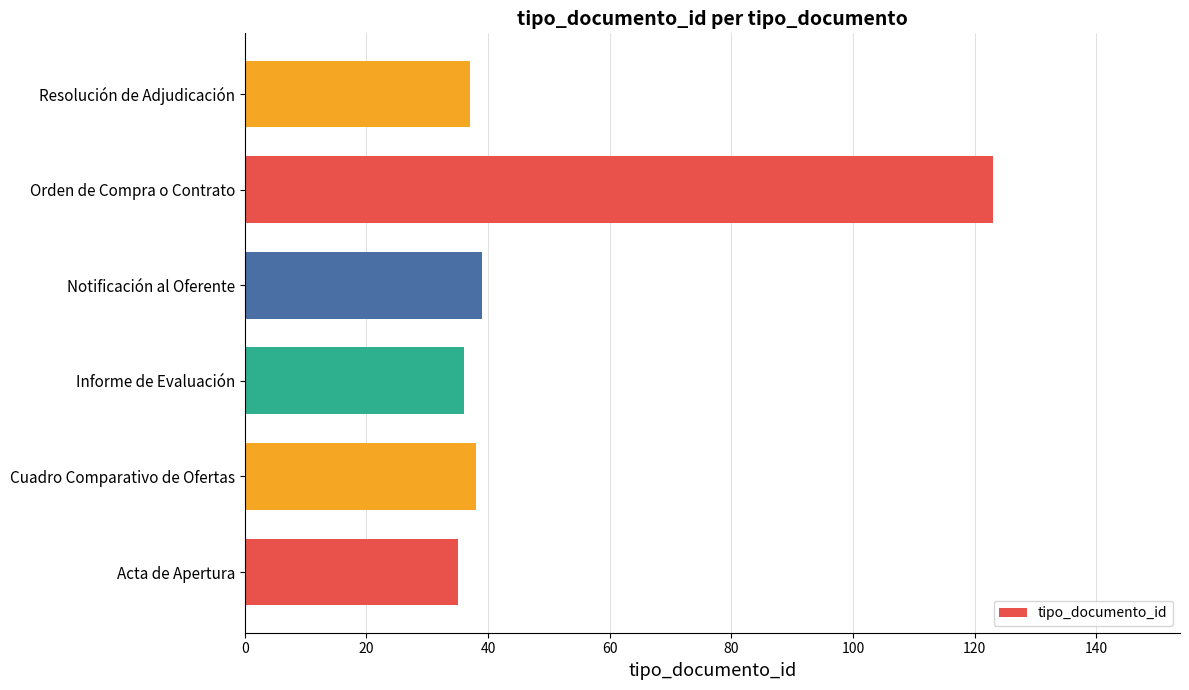

What is the change in value from Acta de Apertura to Notificación al Oferente?

+4